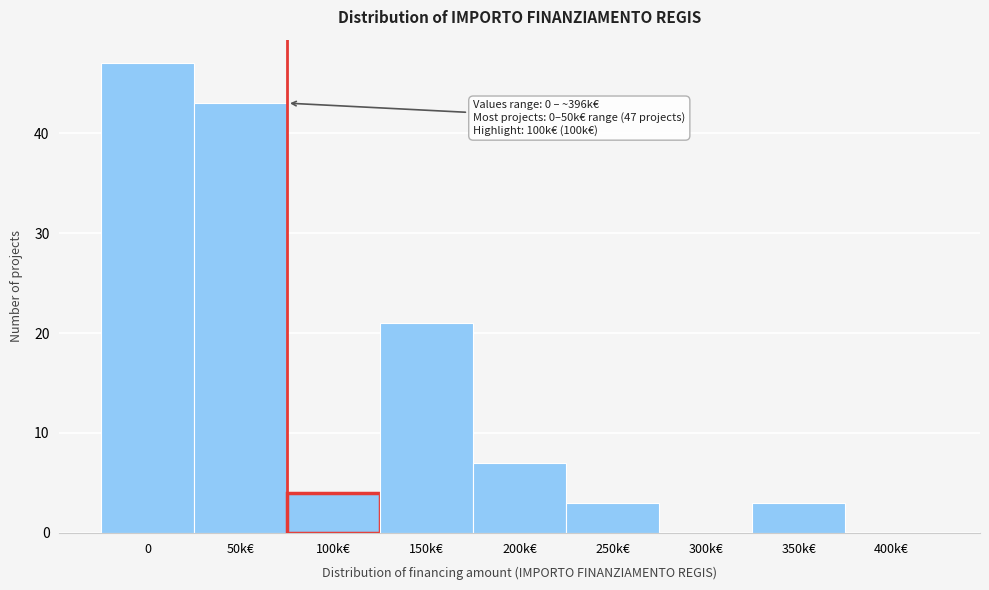

Reading left to right, extract all data points from this chart.

0=47	50k€=43	100k€=4	150k€=21	200k€=7	250k€=3	300k€=0	350k€=3	400k€=0